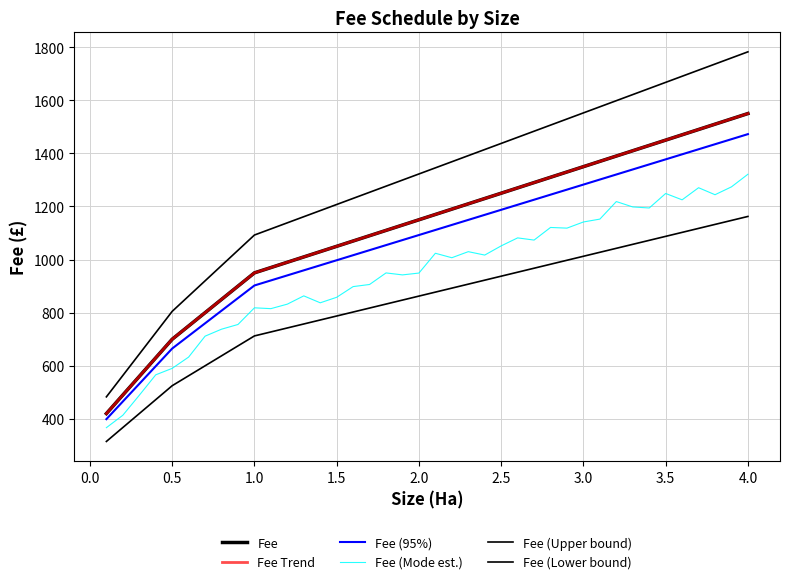

What is the sum of all Fee values?

44850.0